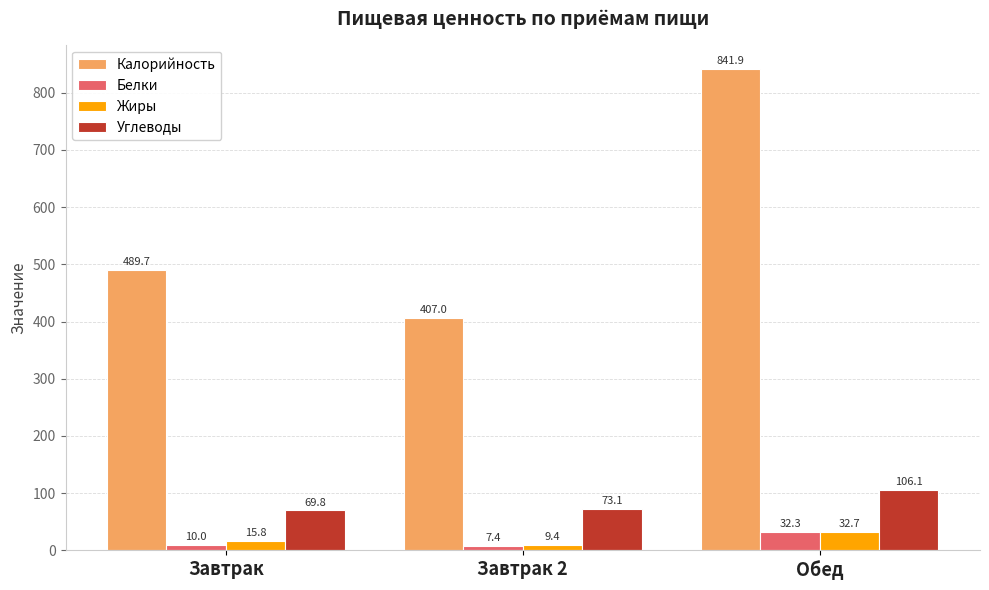

Is the value of Белки at Завтрак 2 greater than the value of Углеводы at Завтрак?

No